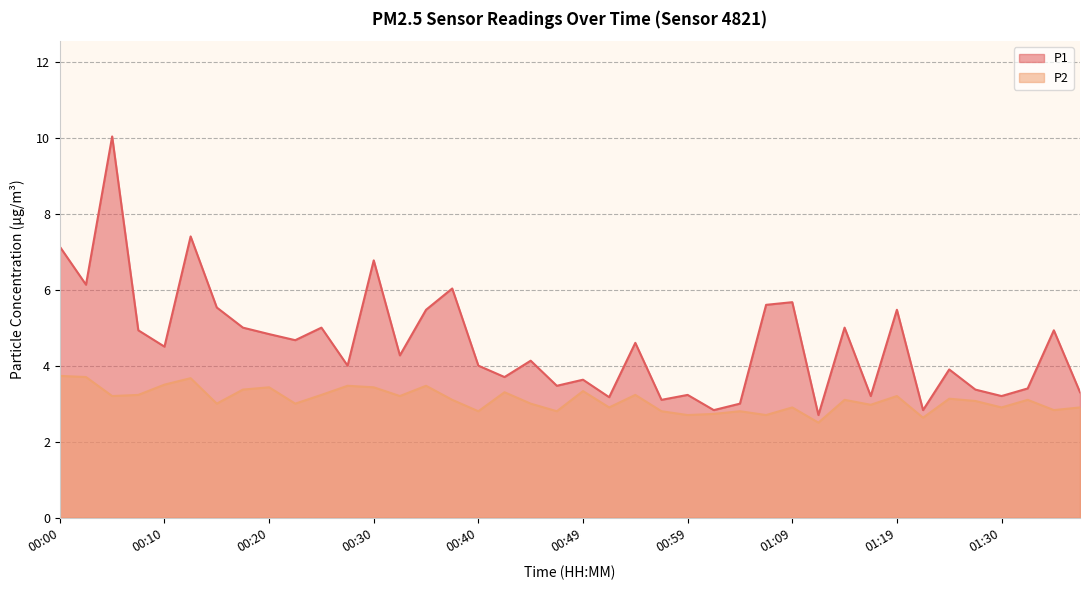

What is the label of the 29th point from the left?

01:09